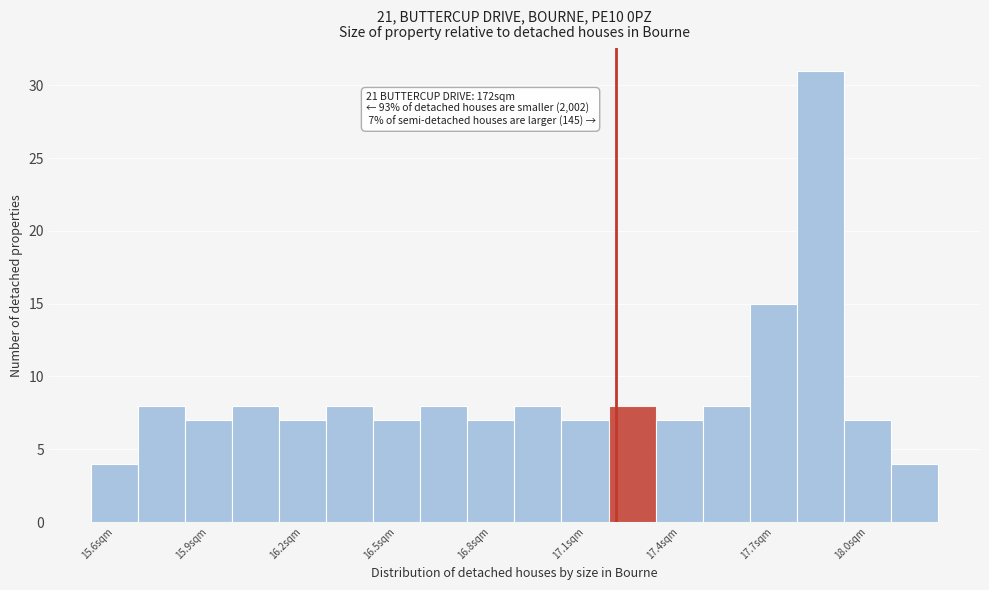

Read against the x-axis, roughly where is the centre of the tallest bar?

17.85